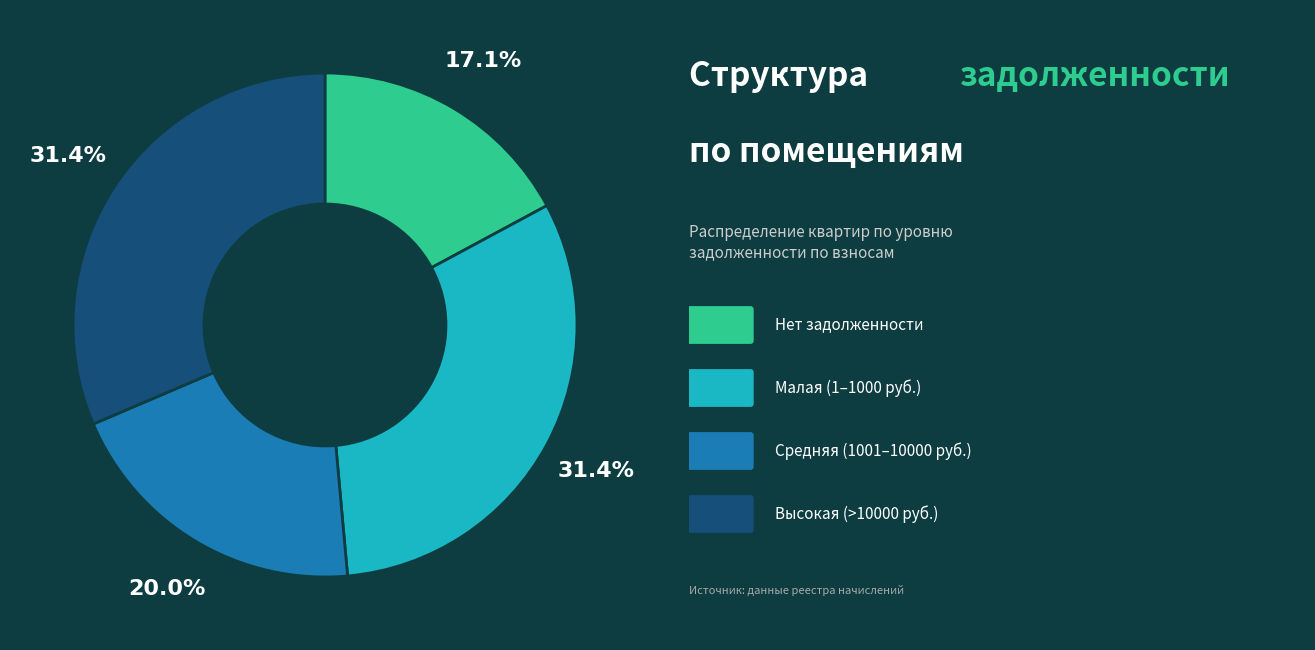

Is there any slice that represents more than half of the pie?

No